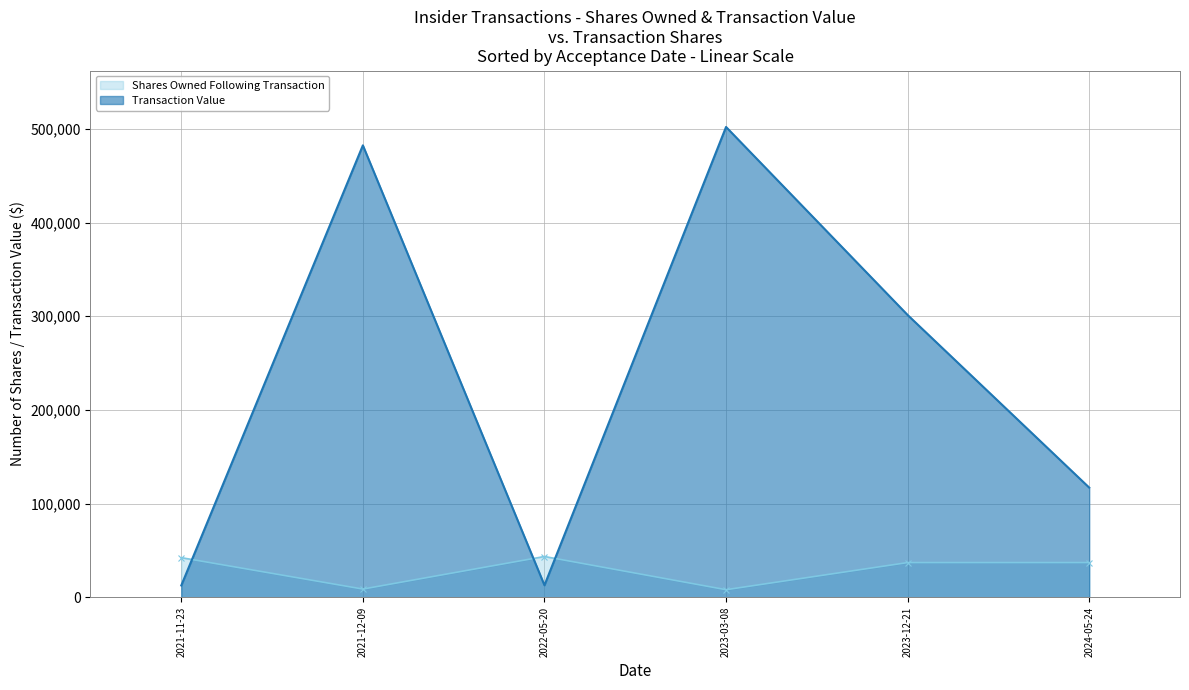

What is the minimum value for transactionValue?

12571.0